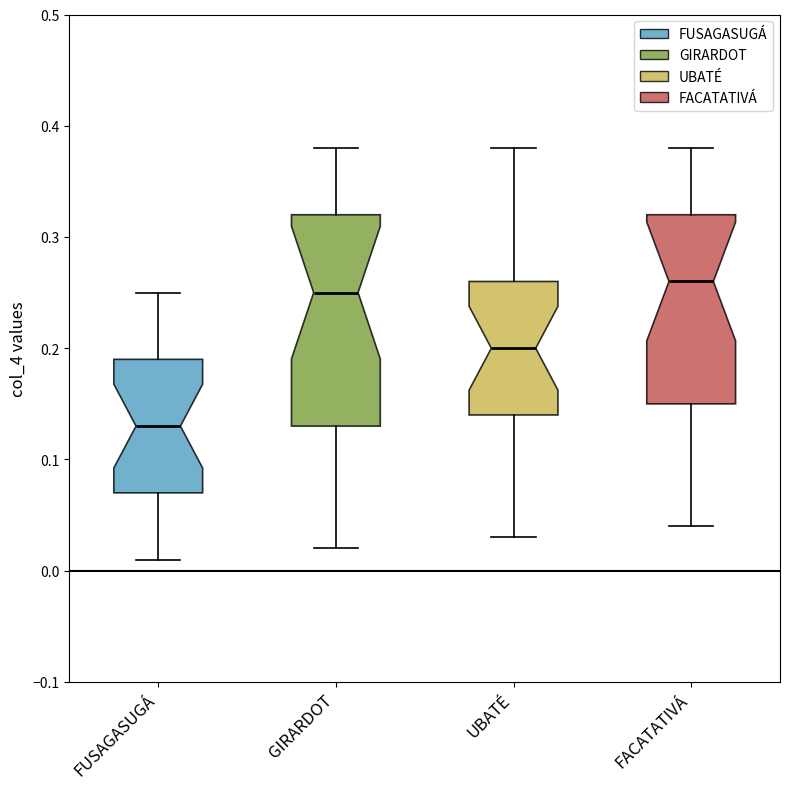

Which box is the tallest, from its lower edge to its upper edge?

GIRARDOT